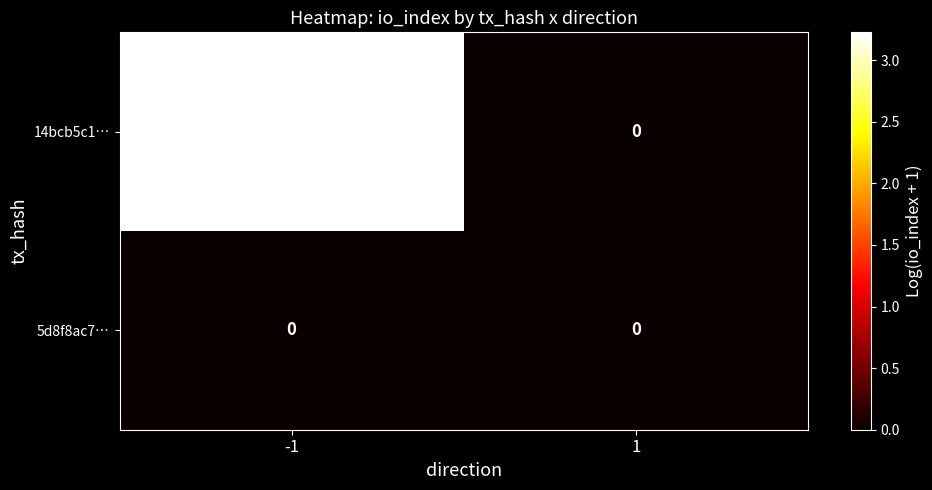

List the series in order of their overall mean, highest first.

14bcb5c1…, 5d8f8ac7…